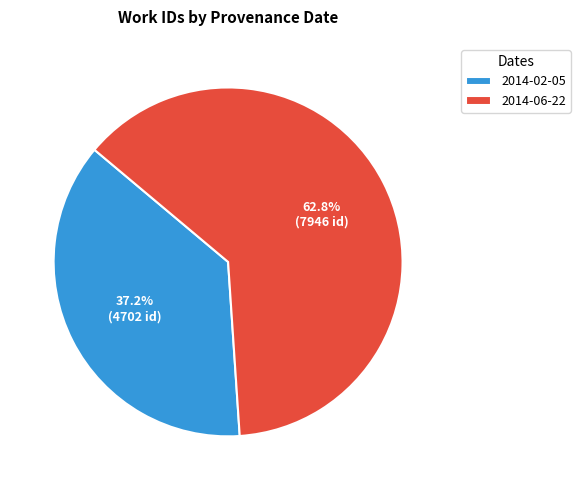

How much of the chart is everything except 2014-06-22?

37.2%